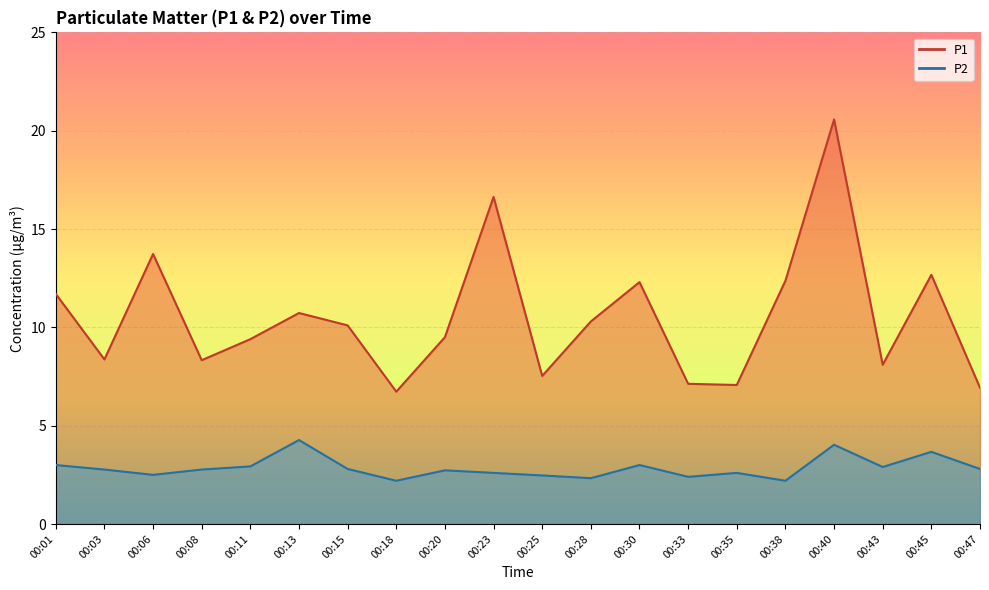

List the series in order of their peak value, highest first.

P1, P2